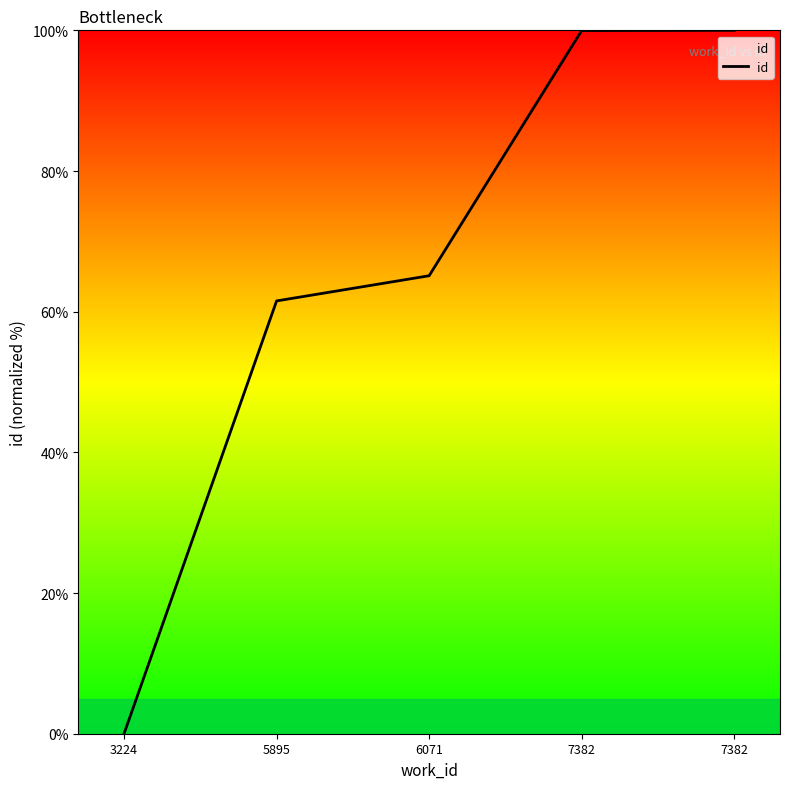

Count the number of categories in the chart.

5